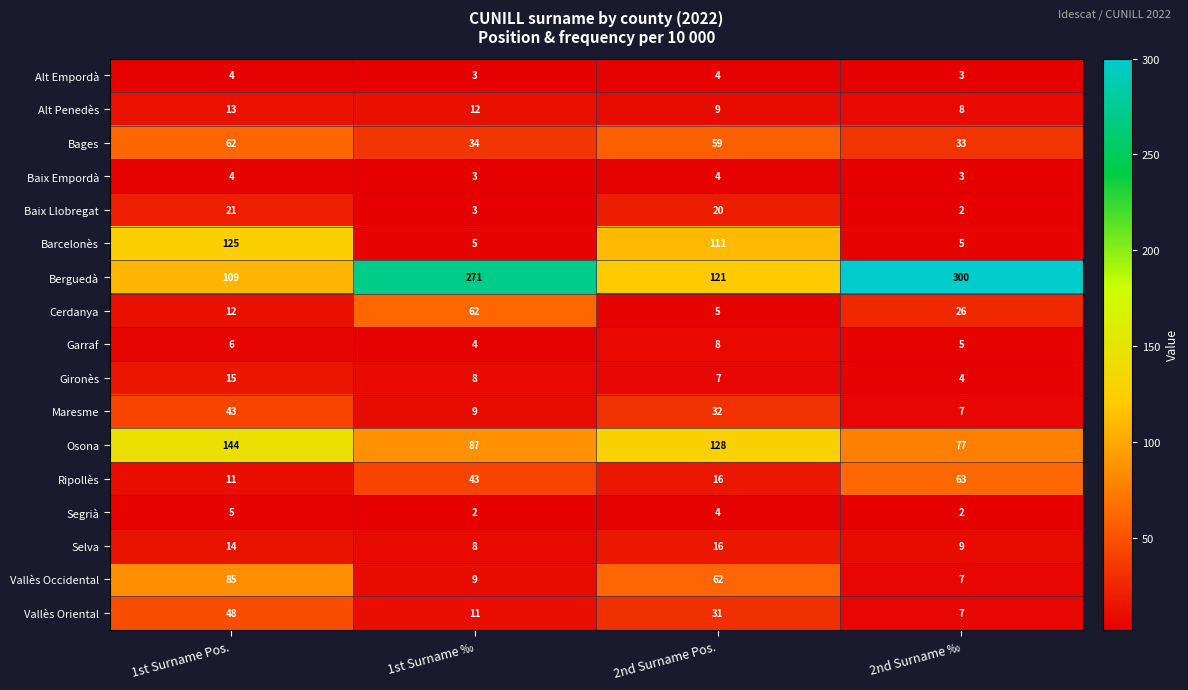

What is the difference between the Barcelonès values at 1st Surname Pos. and 2nd Surname ‰?

120